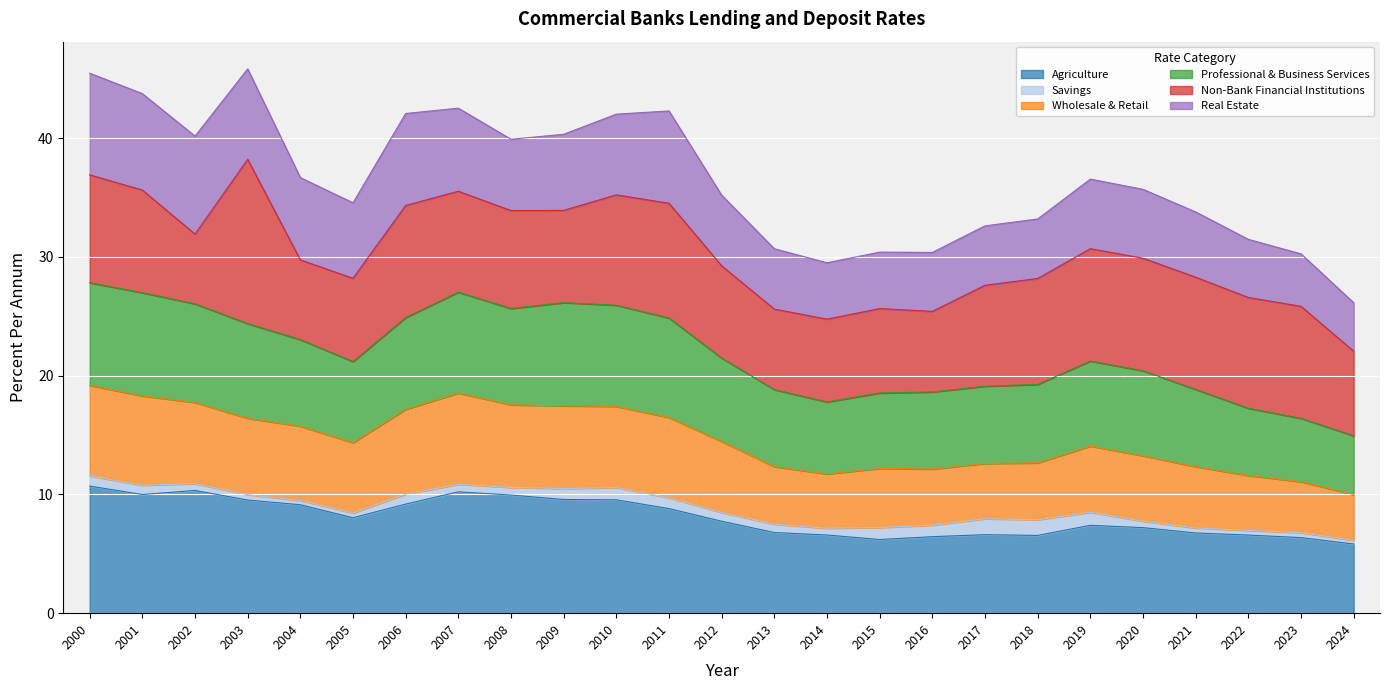

What is the minimum value for Agriculture?

5.8